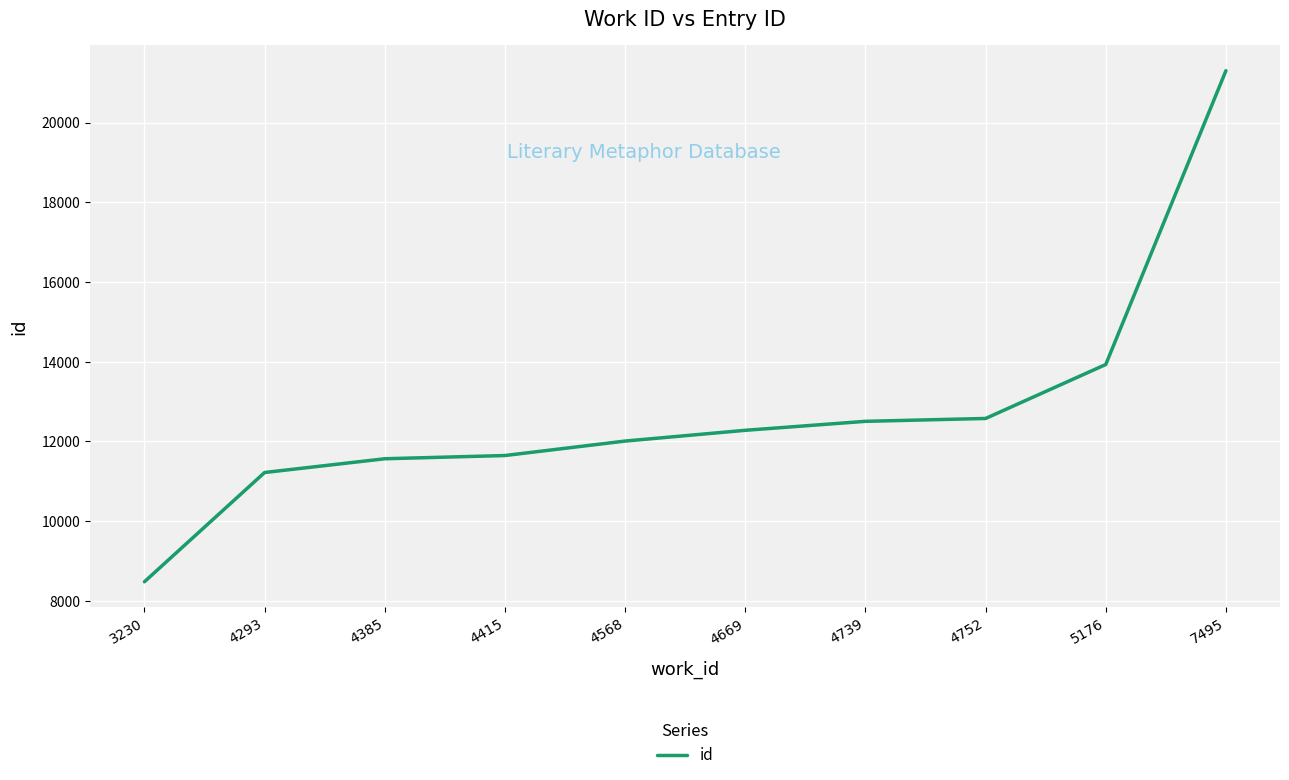

The value at 4752 is 7287. True or false?

False